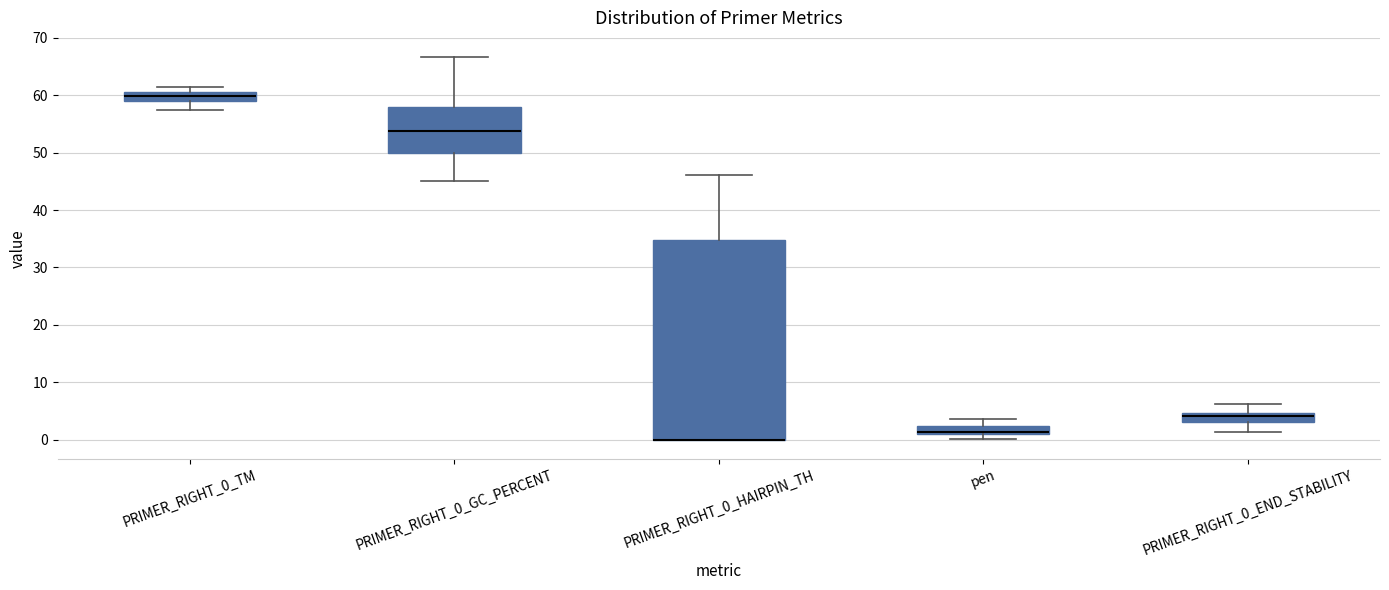

Comparing the boxes themselves (not the whiskers), which one is the tallest?

PRIMER_RIGHT_0_HAIRPIN_TH